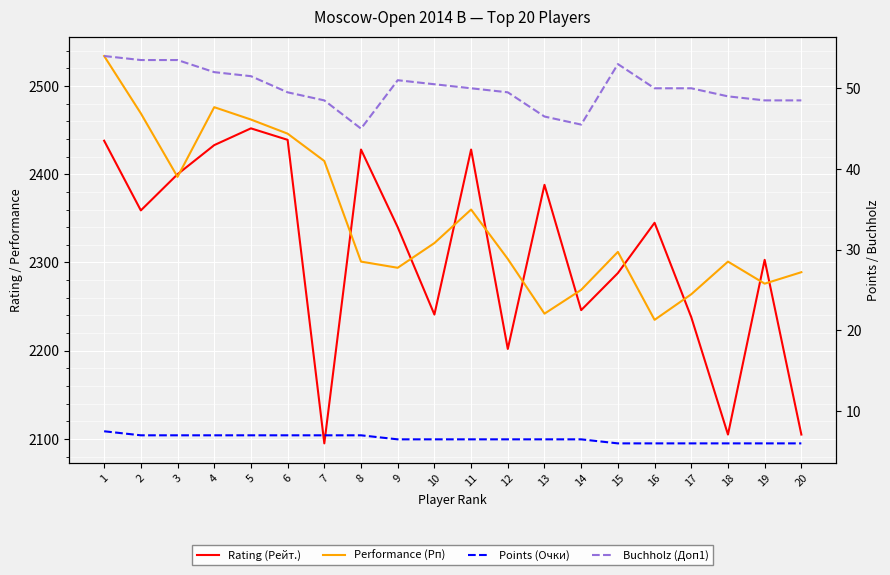

The value of Rating (Рейт.) at 9 is 3671.4. True or false?

False